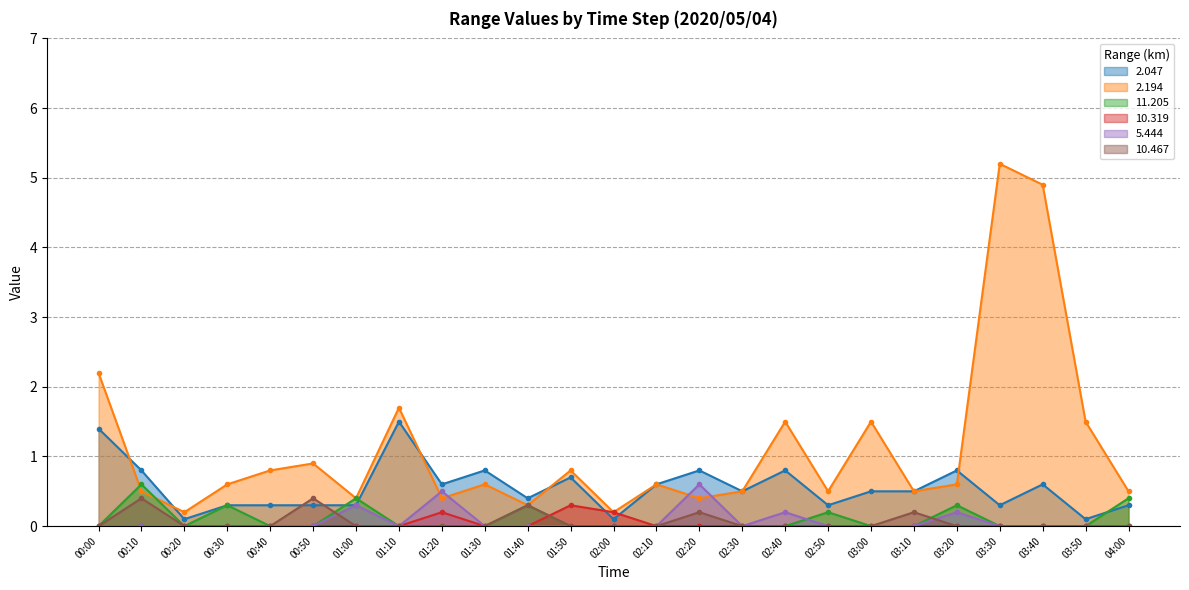

What is the difference between the highest and lowest values at 00:20?

0.2